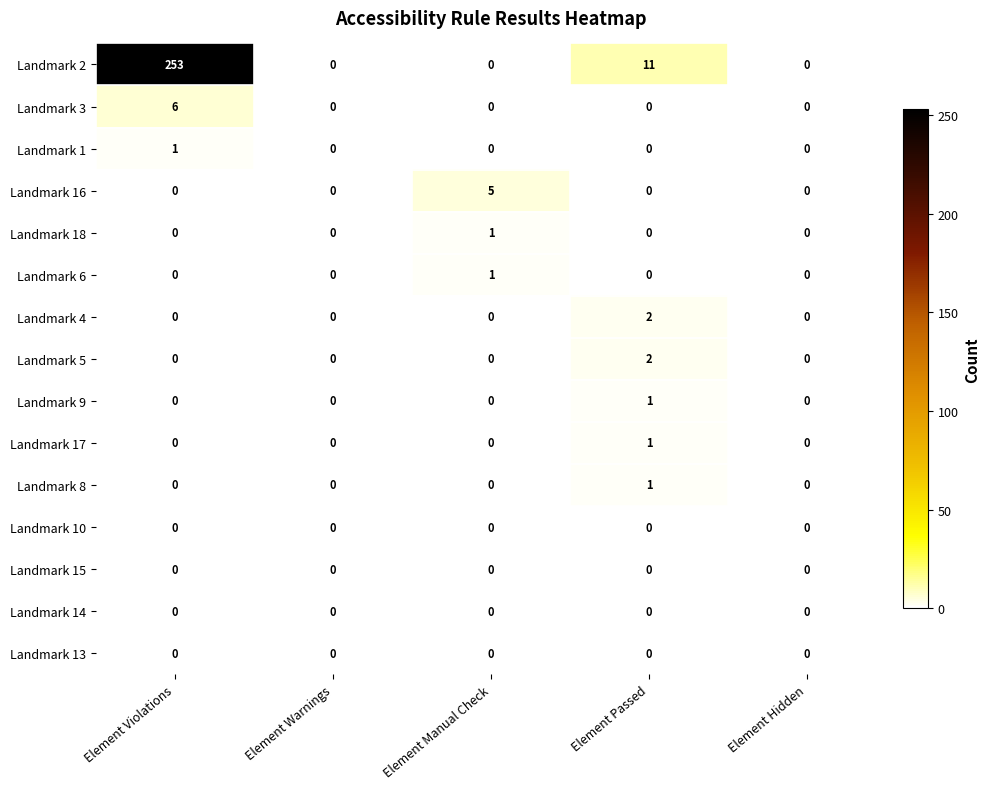

The Landmark 6 series shows 0 at Element Warnings. True or false?

True